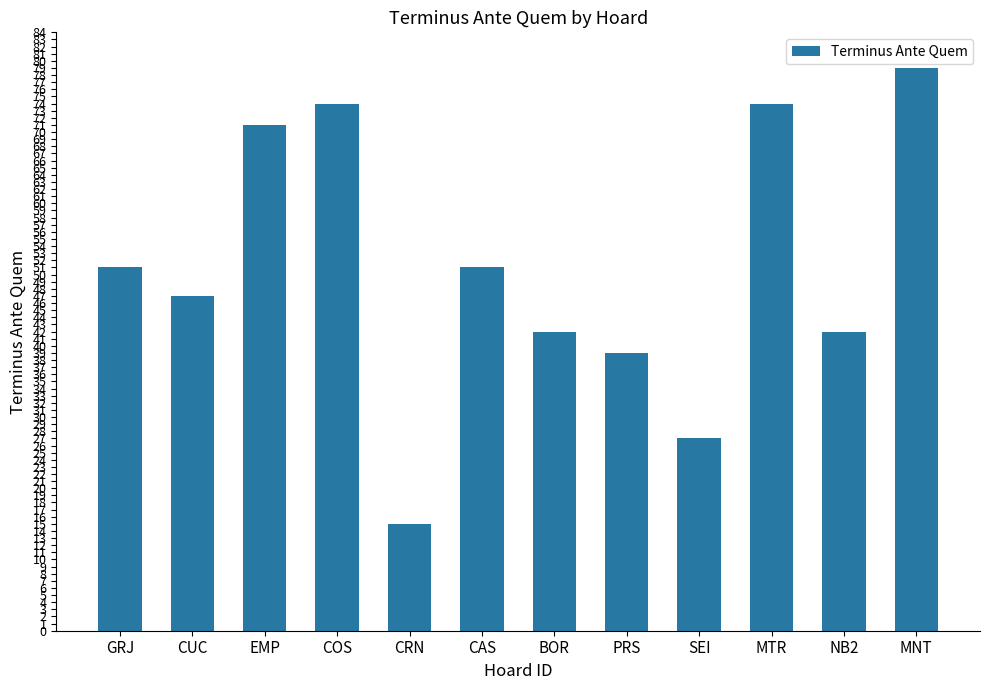

What is the sum of the values at COS and GRJ?

125